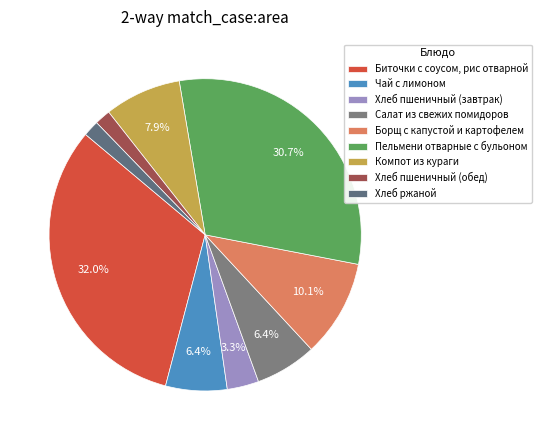

True or false: Хлеб ржаной accounts for 2% of the total.

True